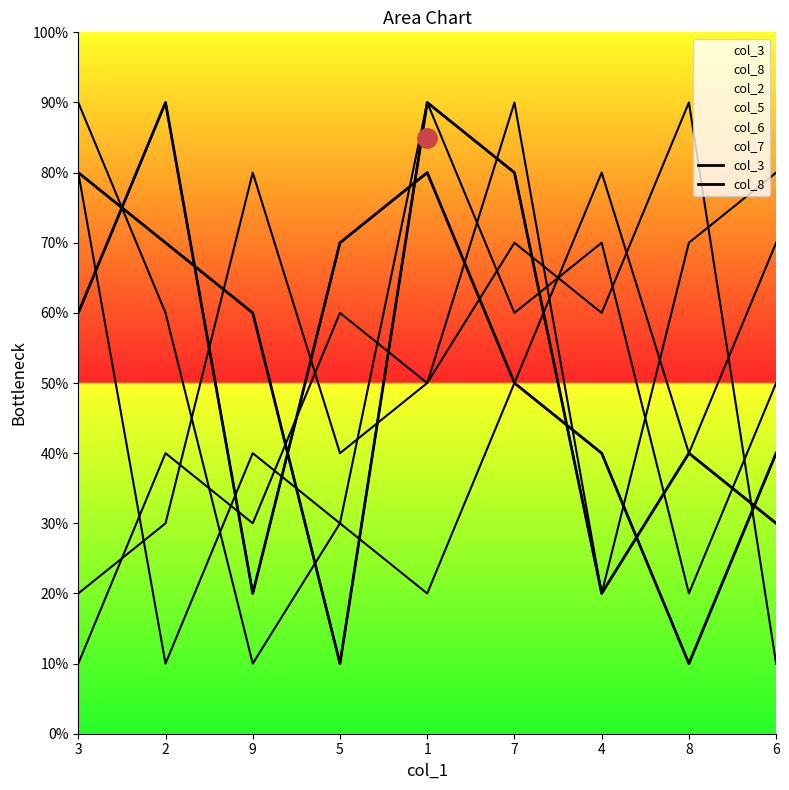

List the labels in order of col_8 value, smallest first.

8, 9, 4, 6, 7, 3, 5, 1, 2